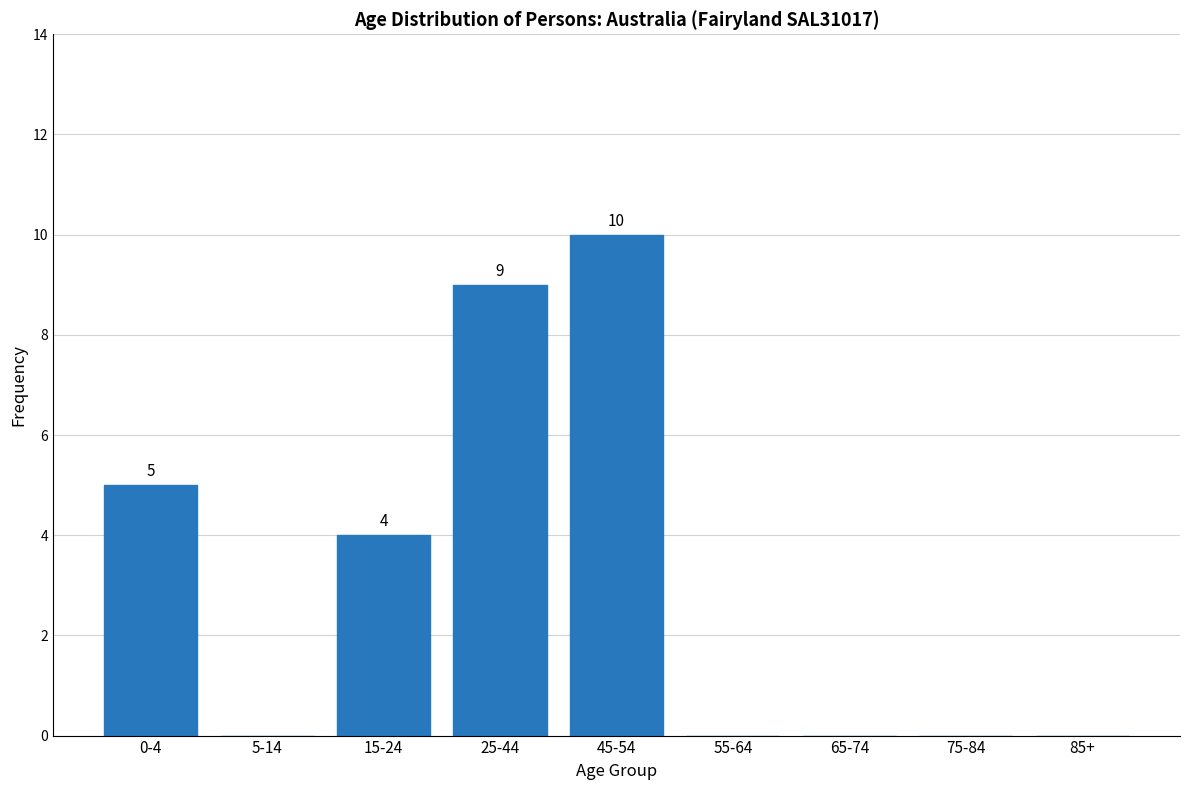

Reading left to right, transcribe all the data shown in this chart.

0-4=5	5-14=0	15-24=4	25-44=9	45-54=10	55-64=0	65-74=0	75-84=0	85+=0